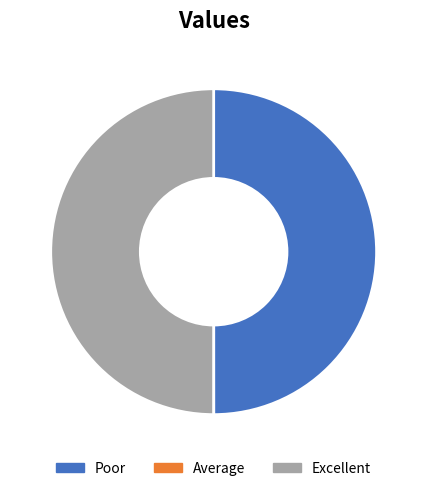

Approximately how many times larger is the value at Poor compared to Excellent?

1.0